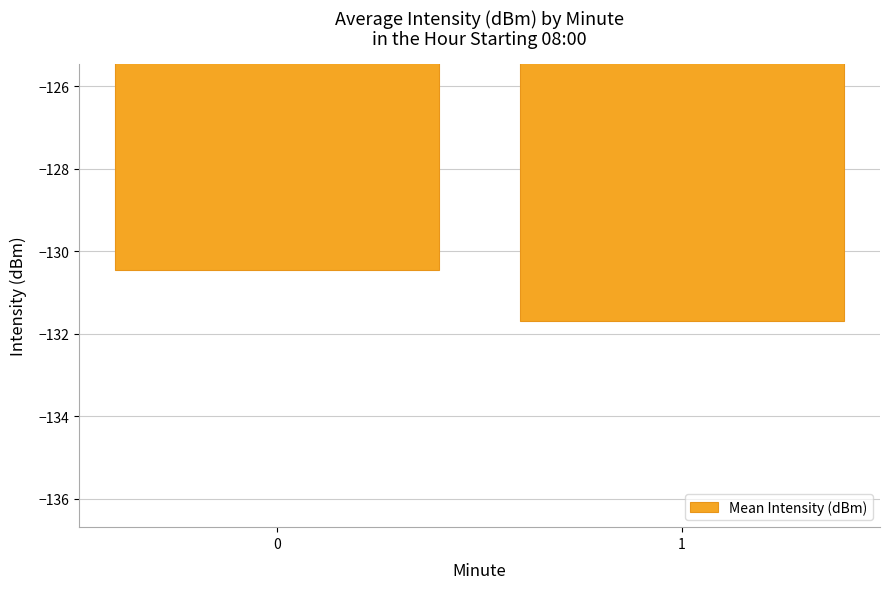

What is the smallest value displayed?

-131.7